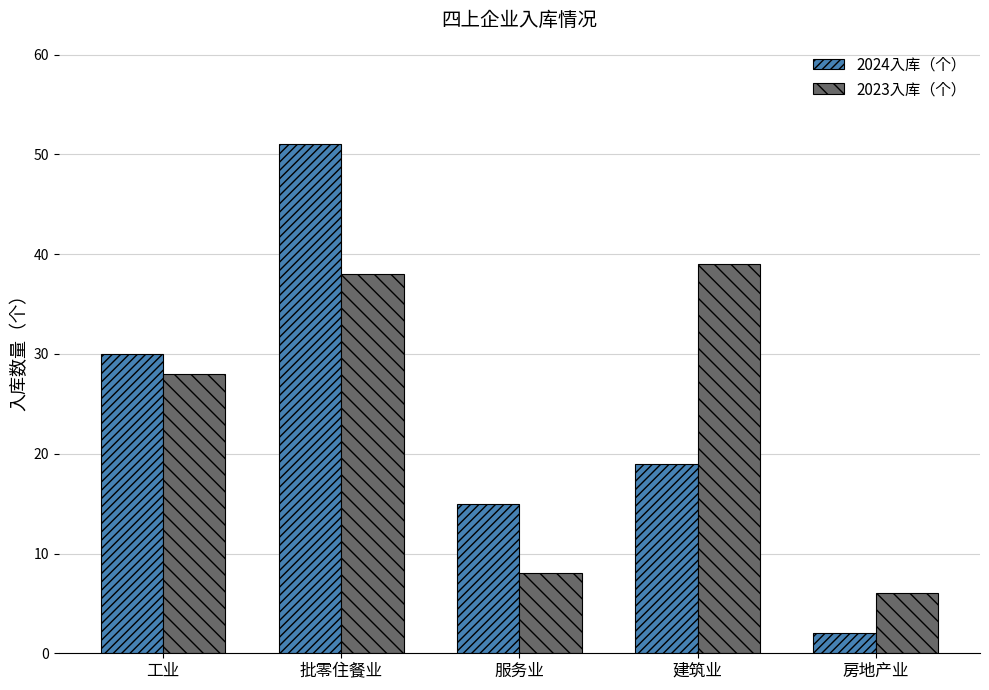

Is the value of 2024入库（个） at 服务业 greater than the value of 2023入库（个） at 服务业?

Yes